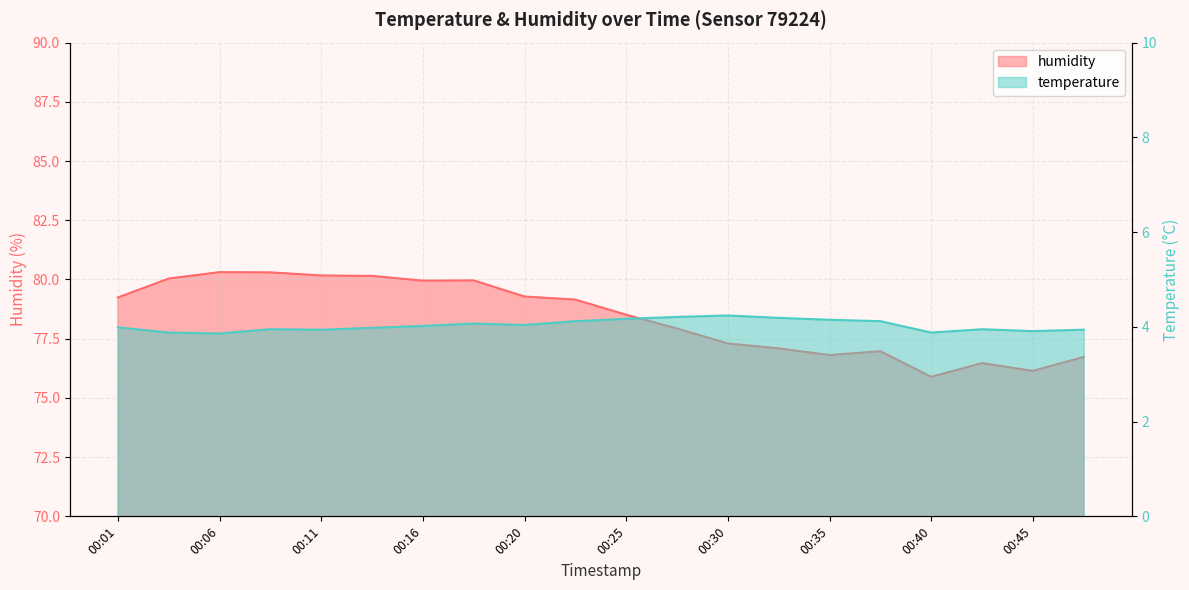

What is the minimum value shown in the chart?

3.9